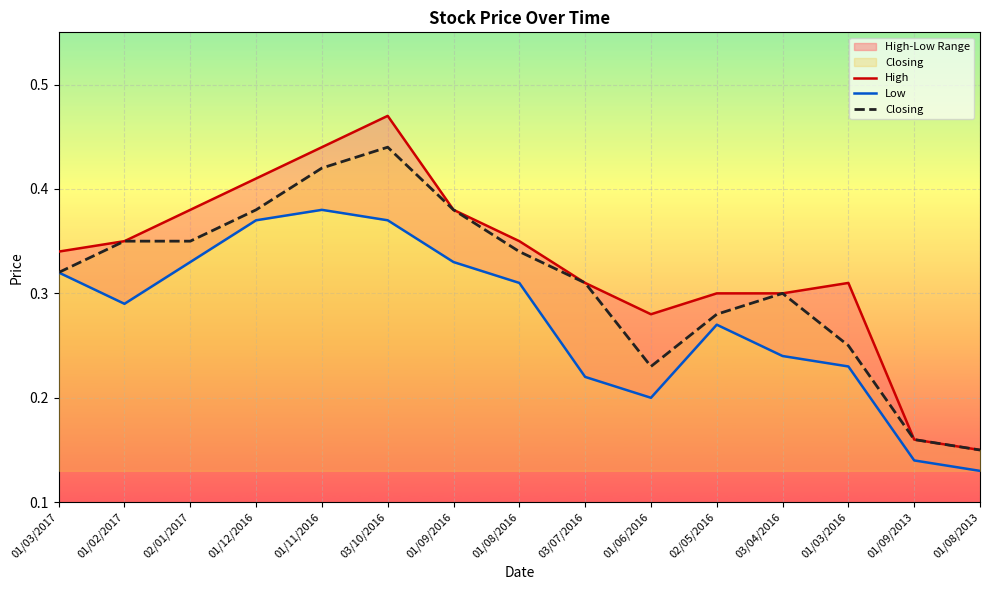

Which series has the largest total across all categories?

High